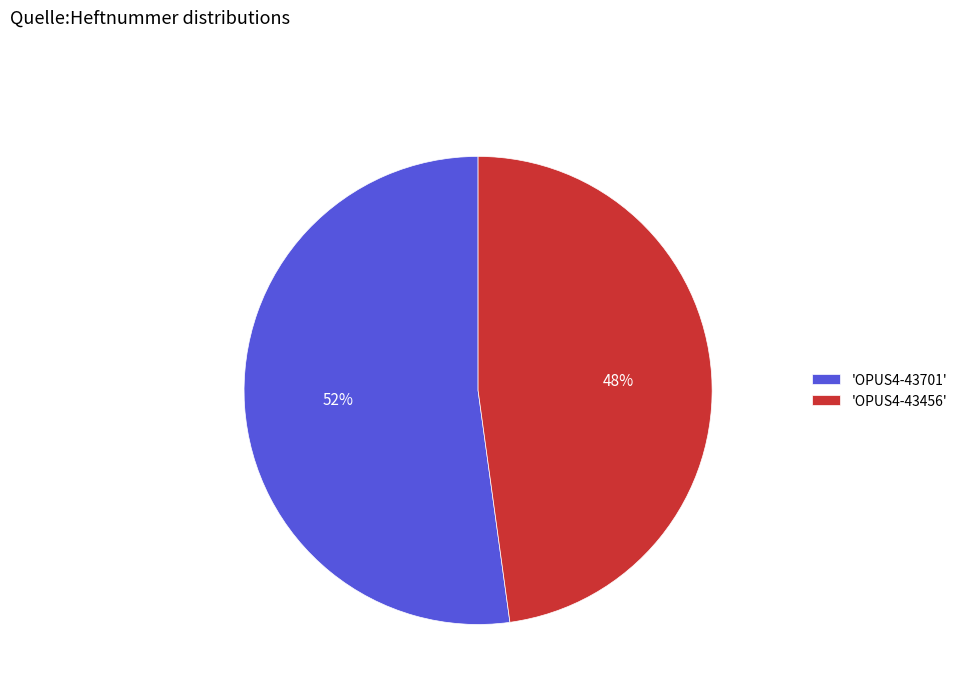

To the nearest percent, what is the average slice percentage?

50%